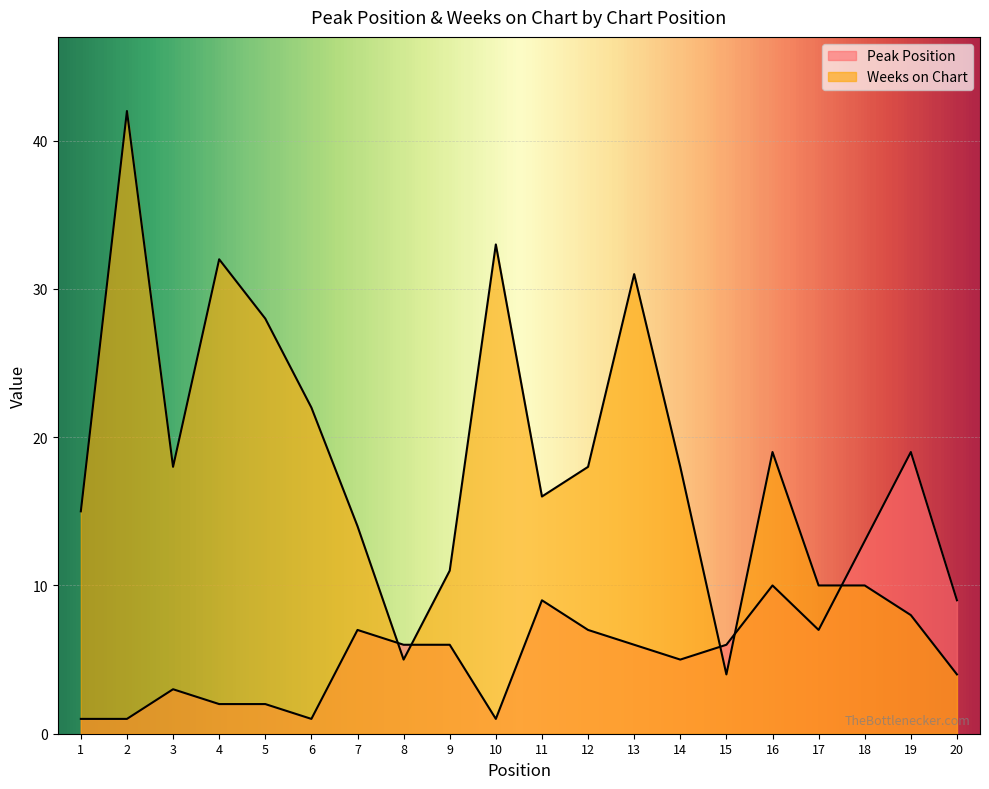

Where is Weeks on Chart nearest to the value 23?

6